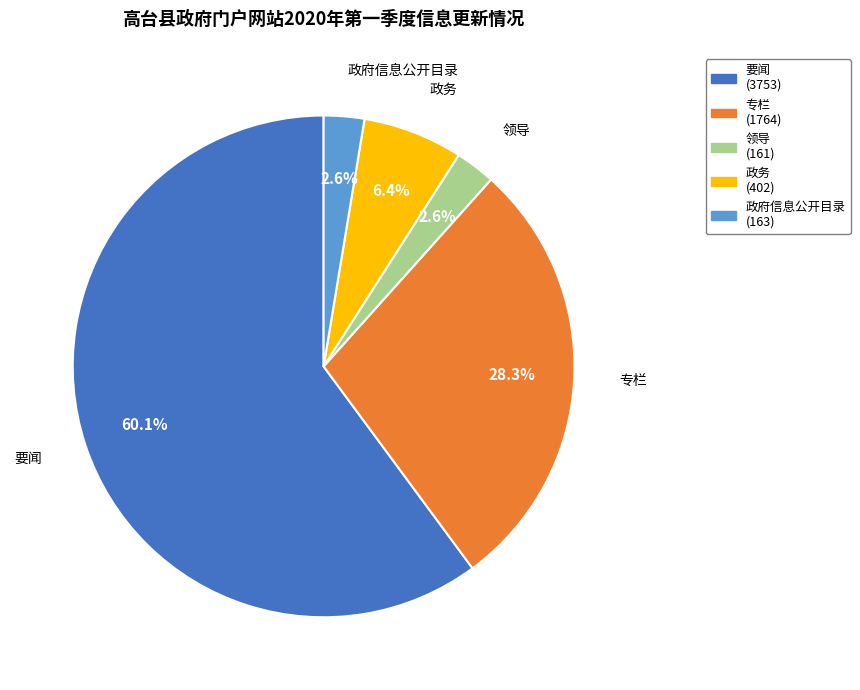

Is there a majority slice in this chart?

Yes